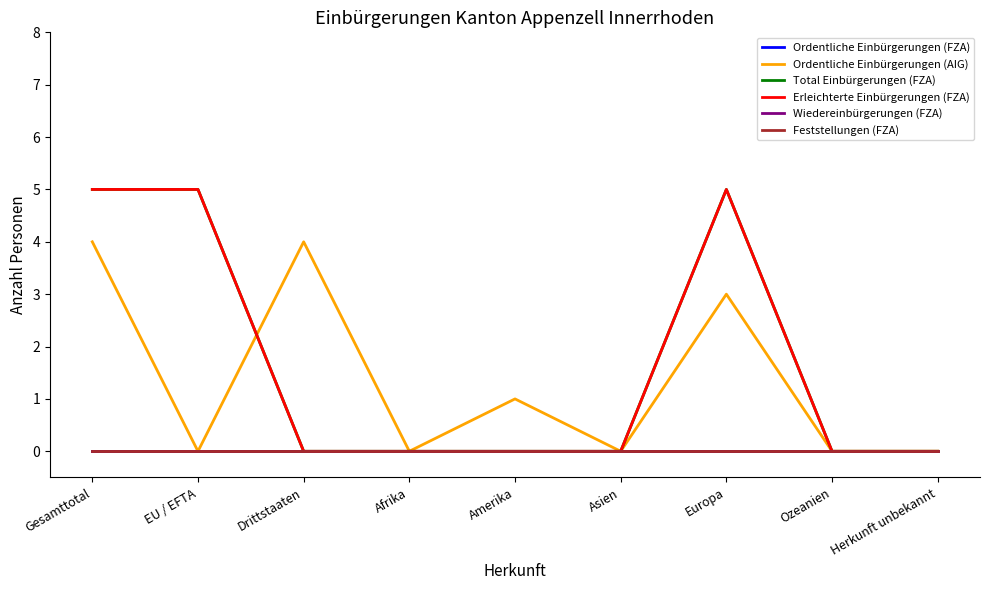

True or false: Ordentliche Einbürgerungen (FZA) and Erleichterte Einbürgerungen (FZA) cross at least once.

False